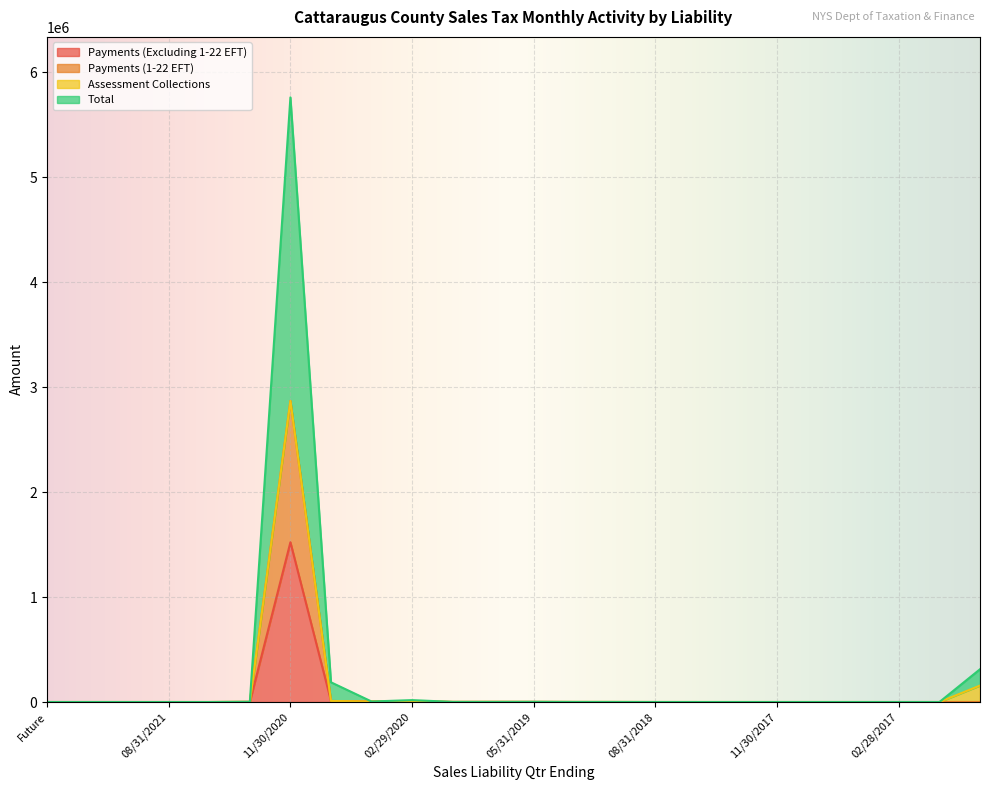

At which category is the sum across all series the highest?

11/30/2020